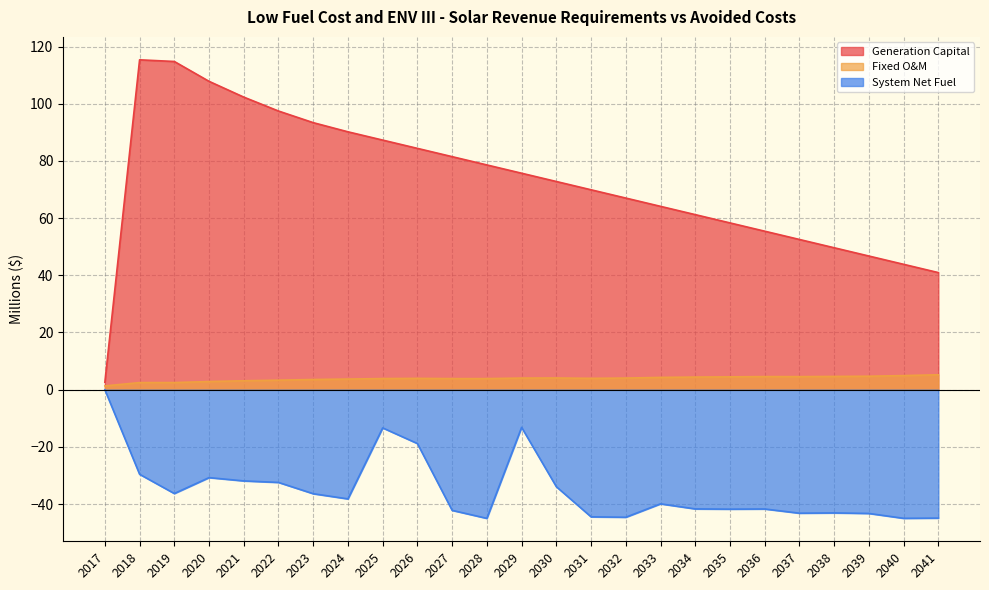

Is the value of System Net Fuel at 2035 greater than the value of Fixed O&M at 2037?

No